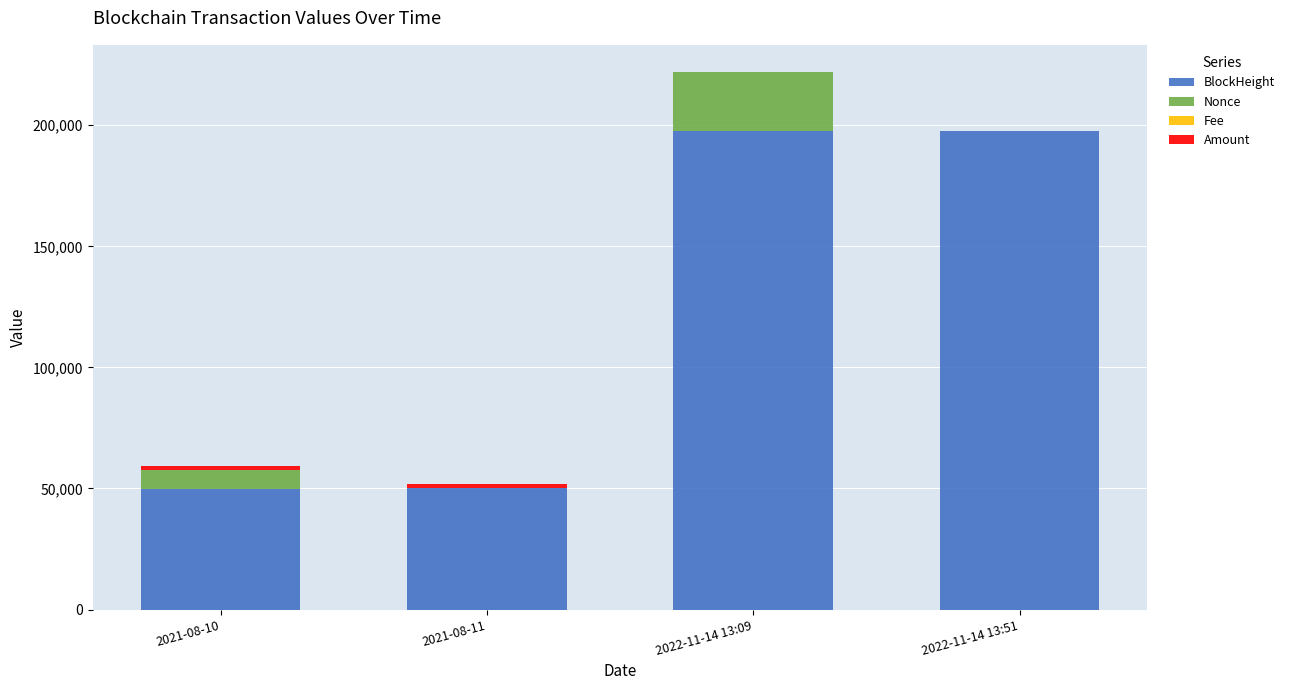

At which category is the sum across all series the highest?

2022-11-14 13:09